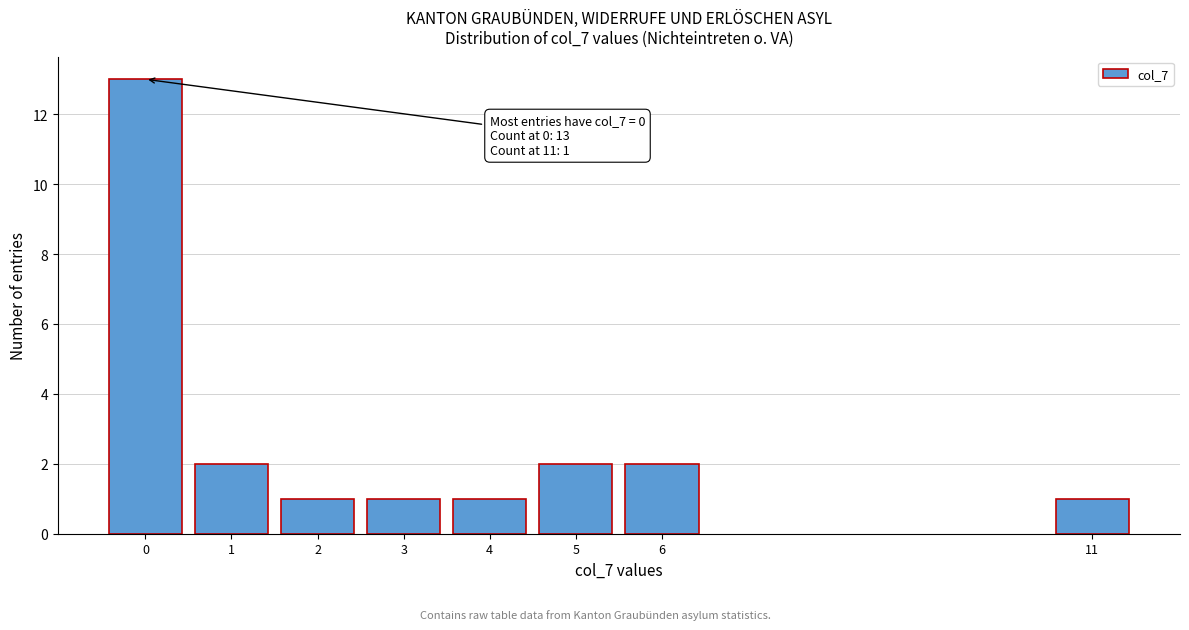

Reading right to left, extract all data points from this chart.

11=1	6=2	5=2	4=1	3=1	2=1	1=2	0=13